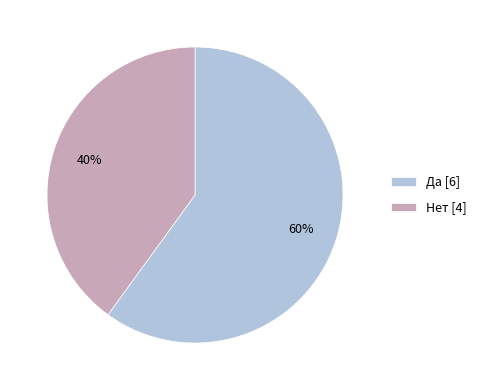

The Нет slice represents 40% of the pie. True or false?

True